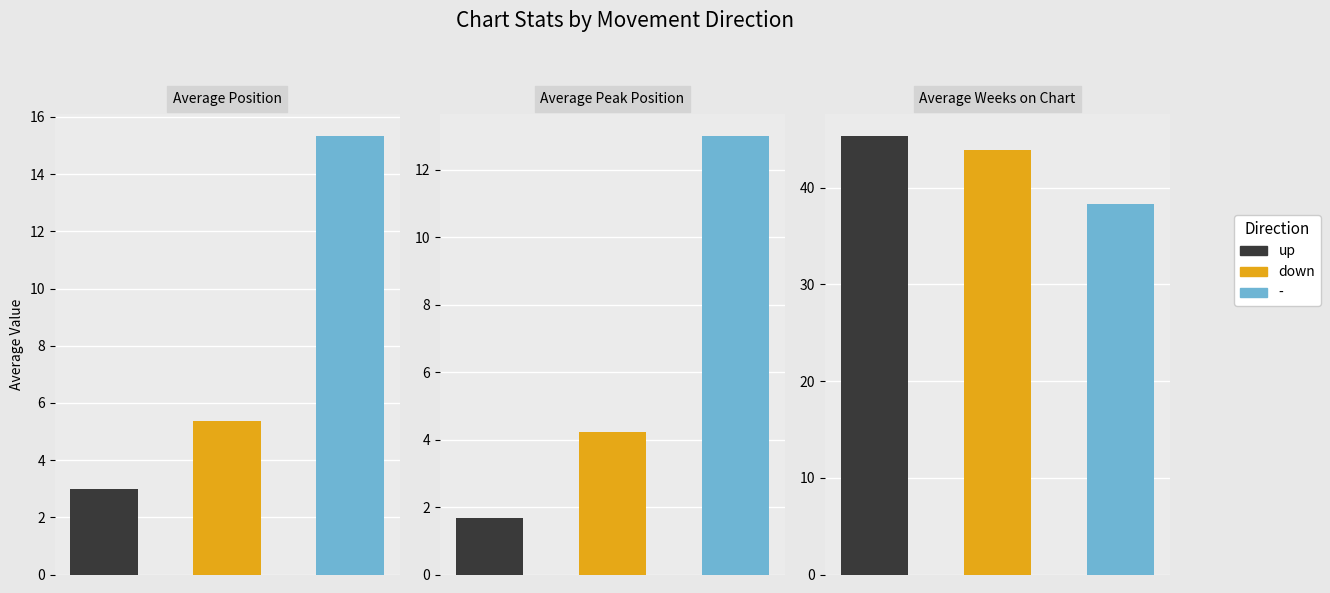

List the series in order of their peak value, lowest first.

Average Peak Position, Average Position, Average Weeks on Chart